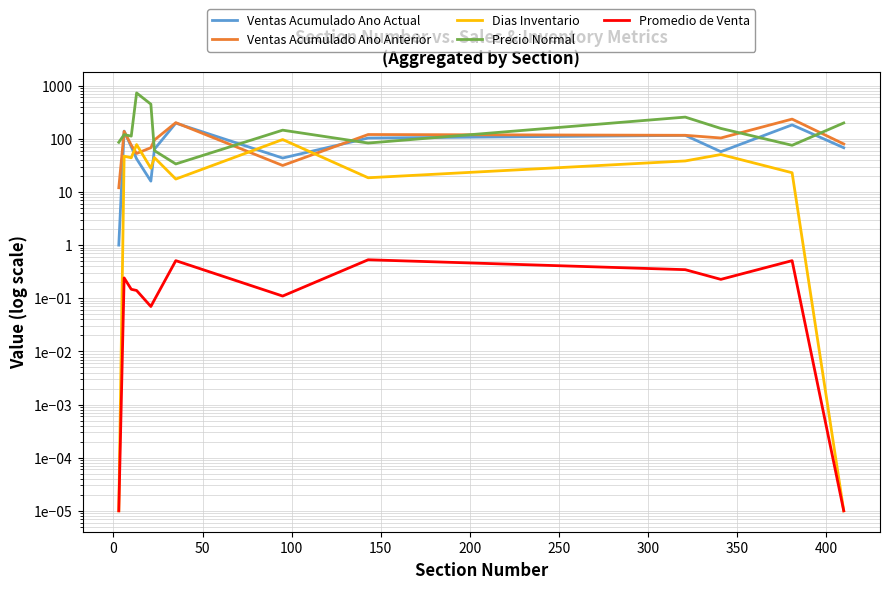

What is the sum of all Ventas Acumulado Ano Anterior values?

1330.7